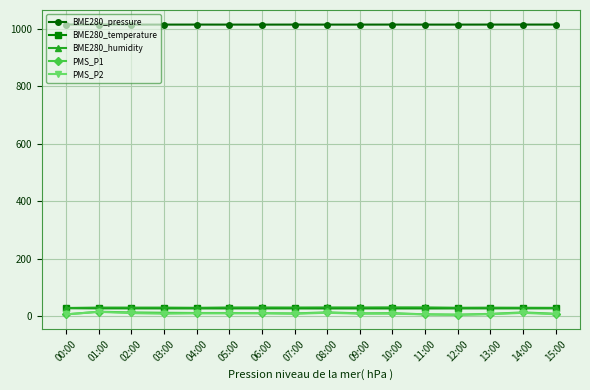

True or false: PMS_P2 and BME280_temperature intersect in this chart.

False